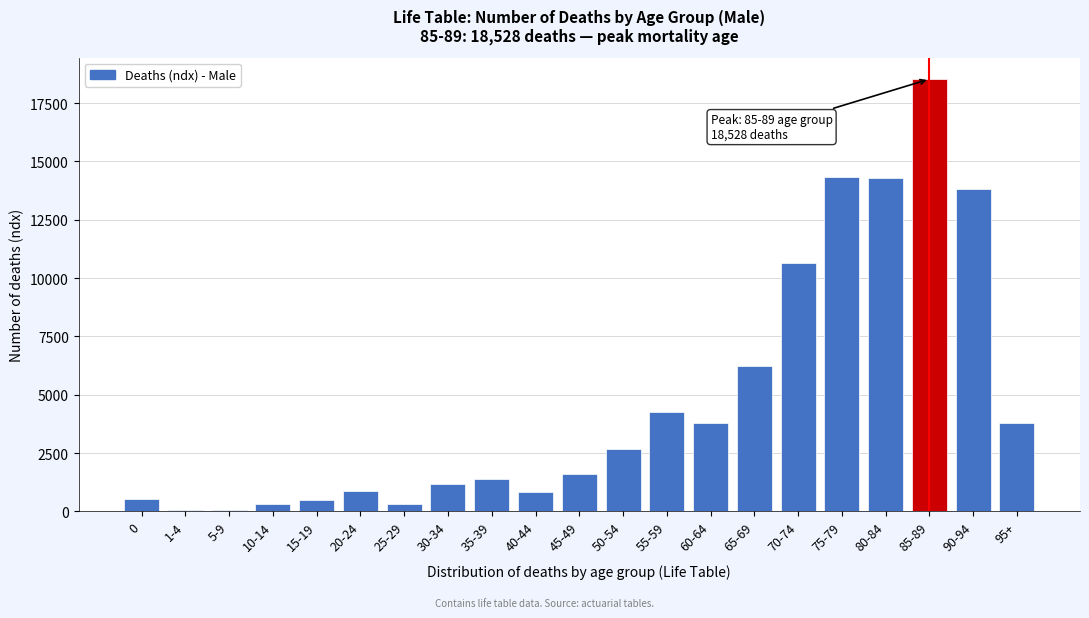

The value at 45-49 is 1621. True or false?

True